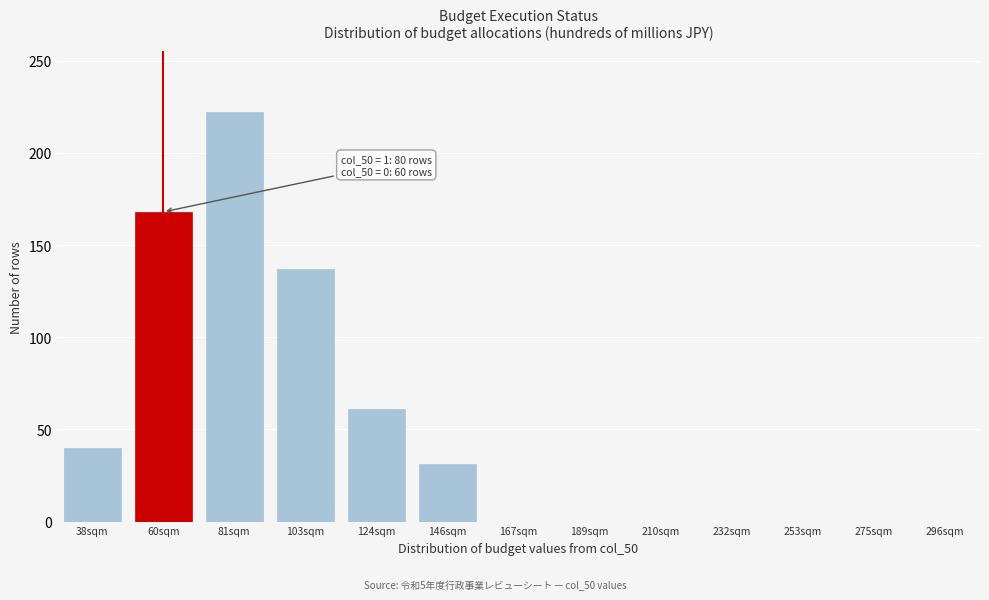

Reading left to right, list all the values displayed in this chart.

38sqm=40	60sqm=168	81sqm=222	103sqm=137	124sqm=61	146sqm=31	167sqm=0	189sqm=0	210sqm=0	232sqm=0	253sqm=0	275sqm=0	296sqm=0